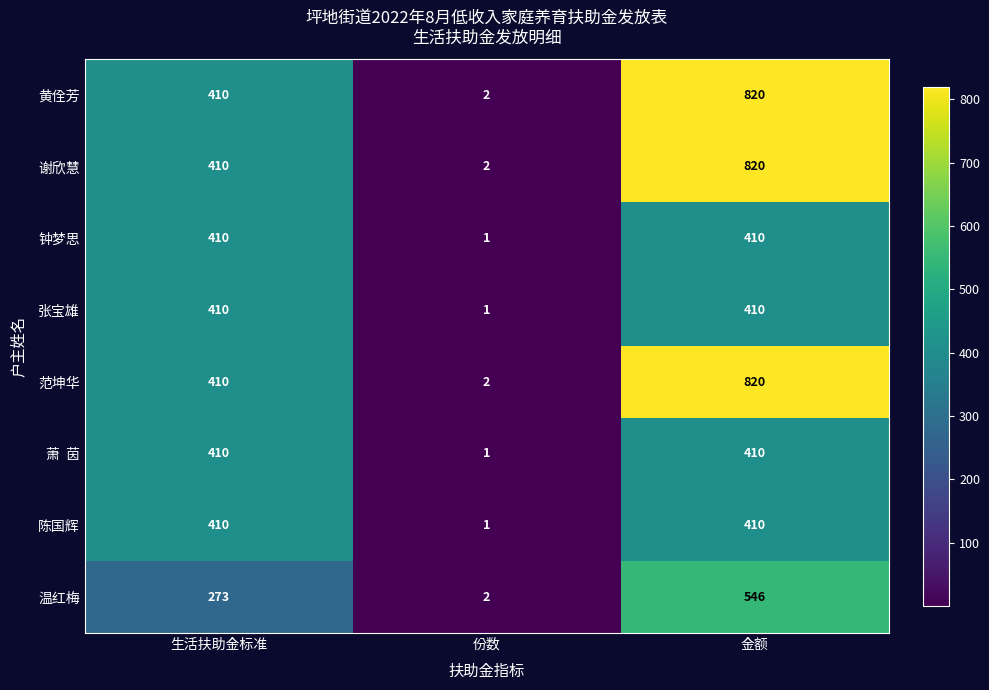

Where is 钟梦思 nearest to the value 205?

份数